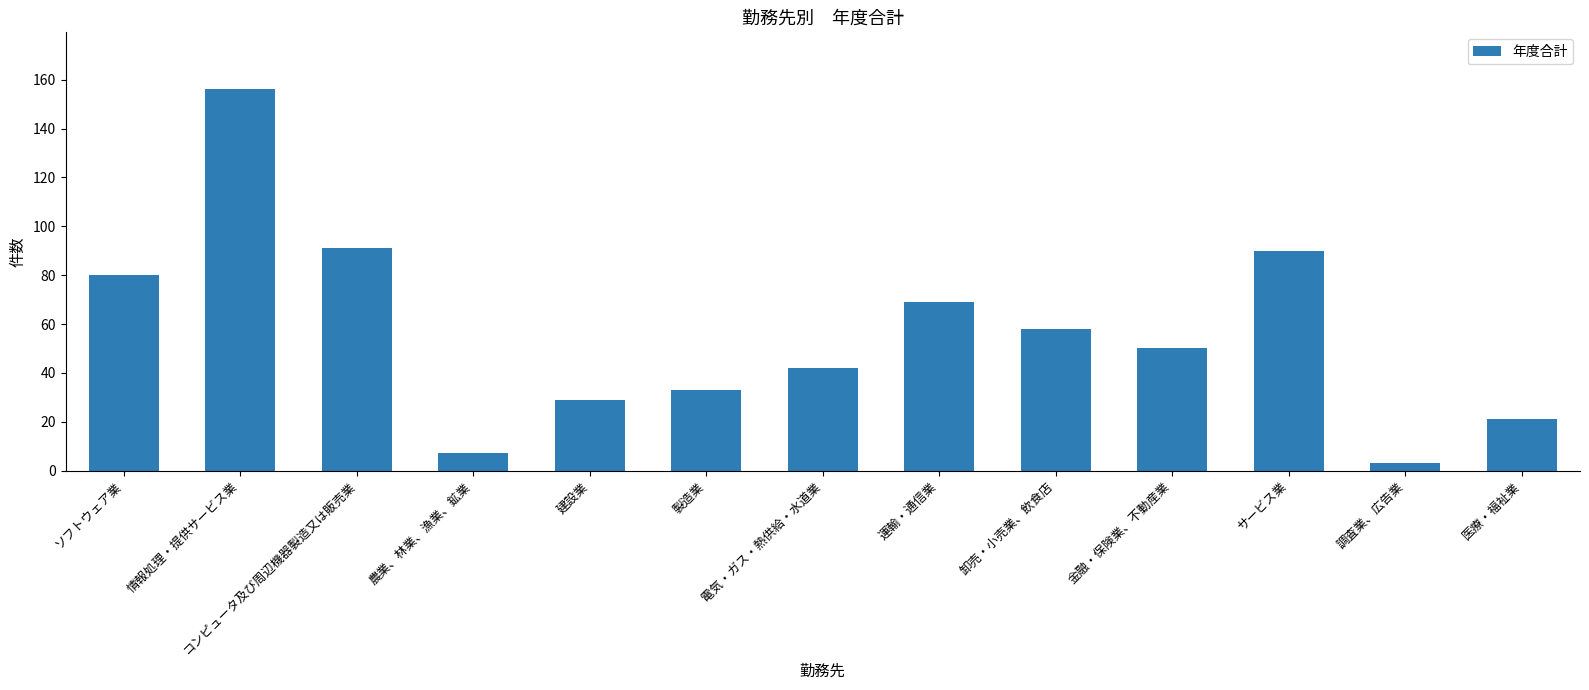

What is the difference between the values at サービス業 and 農業、林業、漁業、鉱業?

83